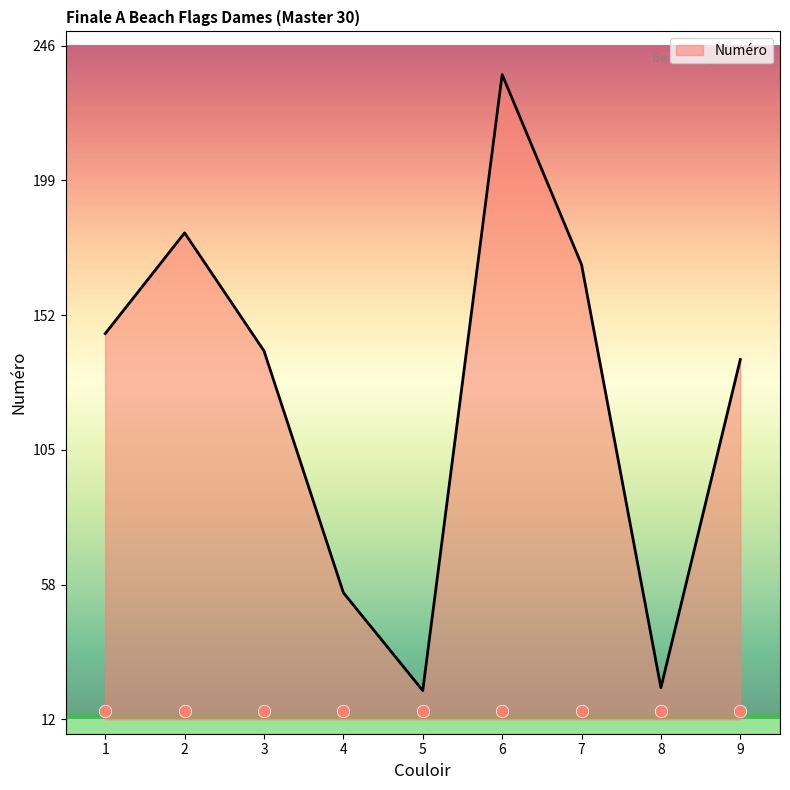

Approximately how many times larger is the value at 7 compared to 8?

7.4